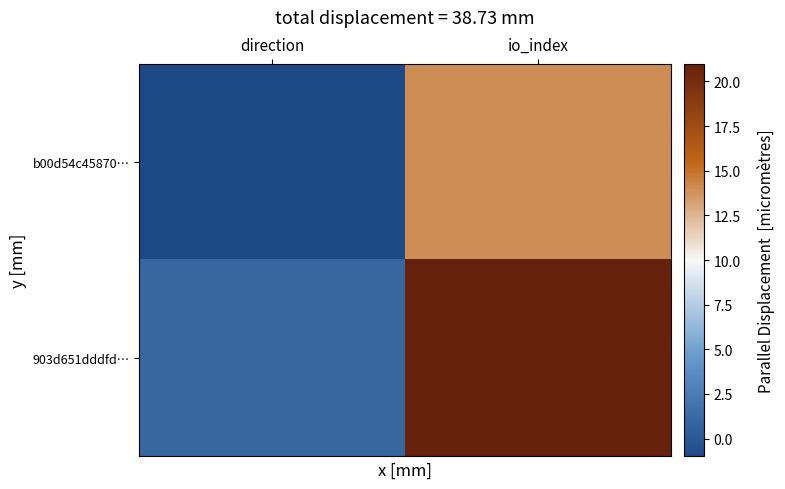

Reading right to left, extract all data points from this chart.

b00d54c45870…: io_index=14	direction=-1
903d651dddfd…: io_index=21	direction=1